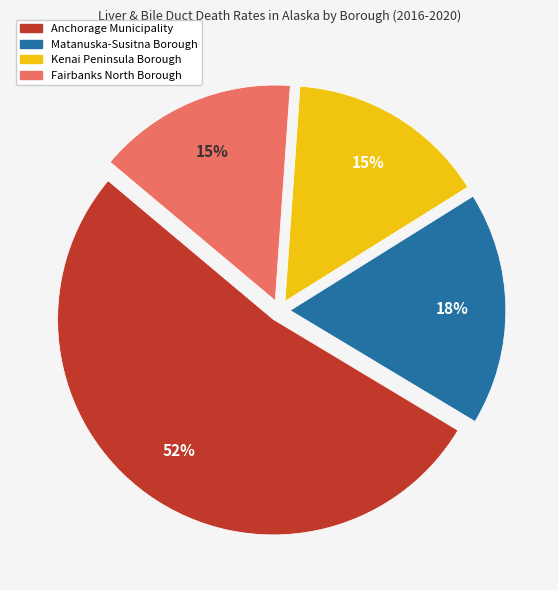

To the nearest percent, what portion does Kenai Peninsula Borough represent?

15%